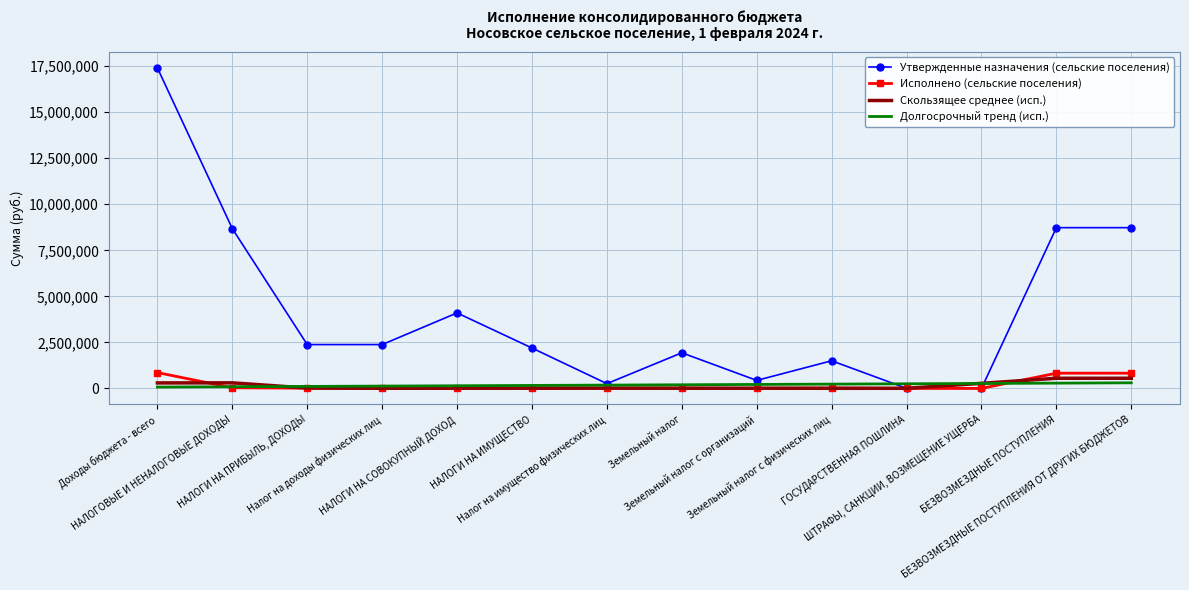

What is the minimum value for Долгосрочный тренд (исп.)?

71978.2